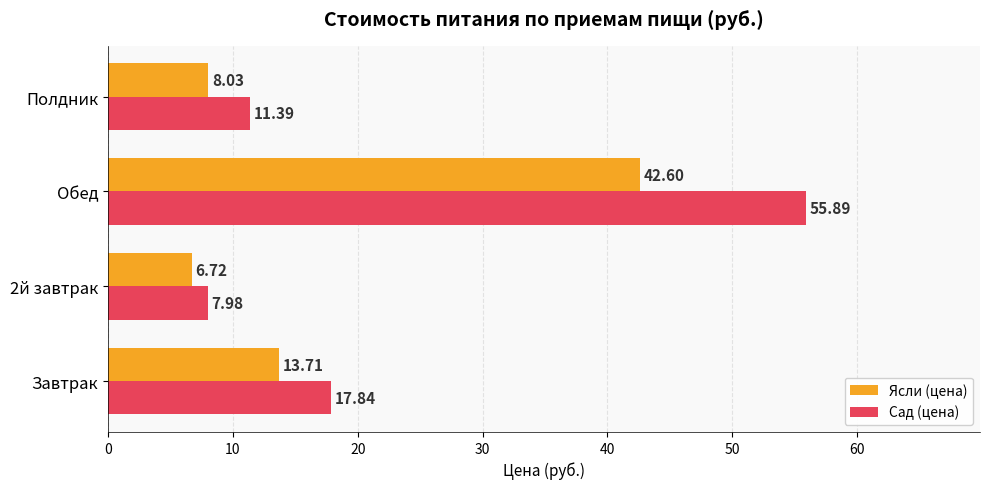

Which series has the largest total across all categories?

Сад (цена)